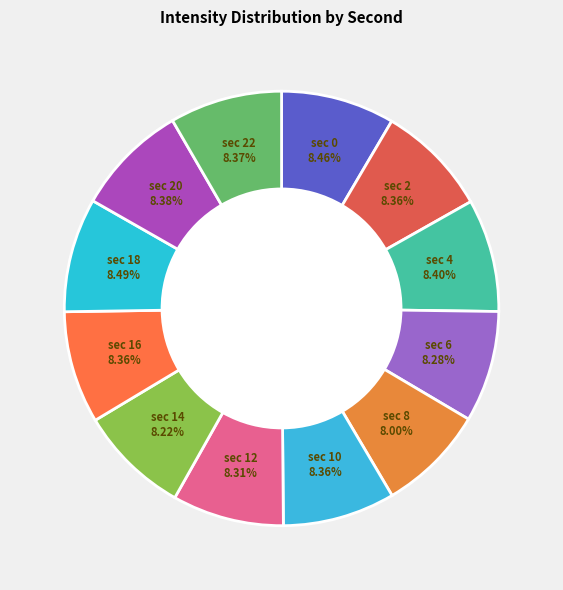

Count the number of slices in the pie.

12